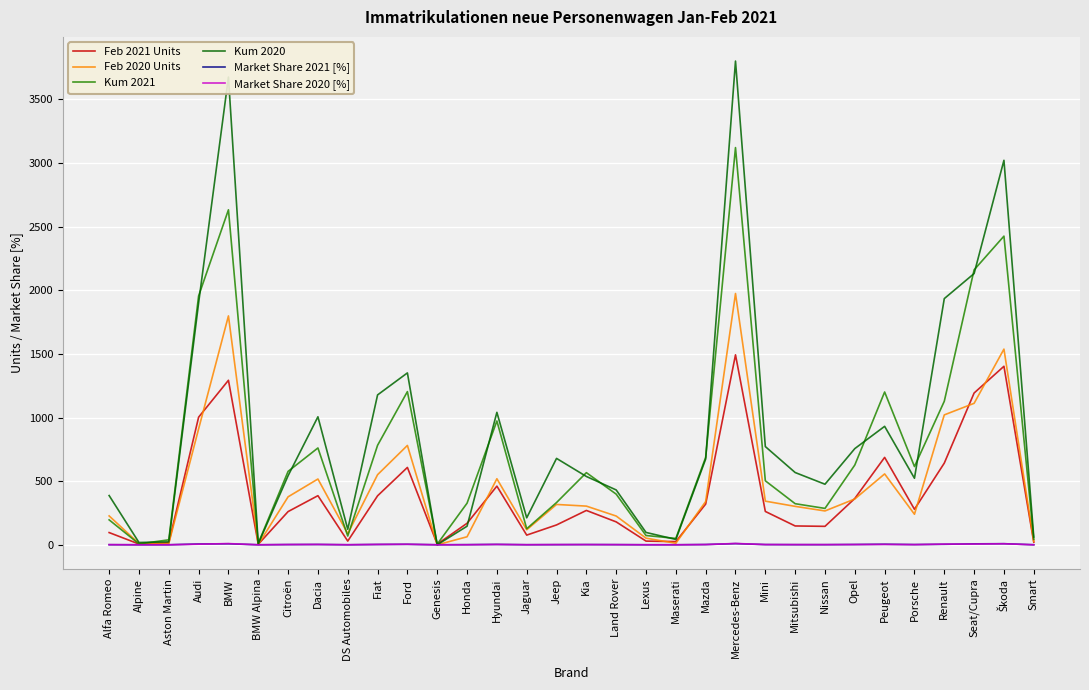

Which series has the largest range (max minus min)?

Kum 2020